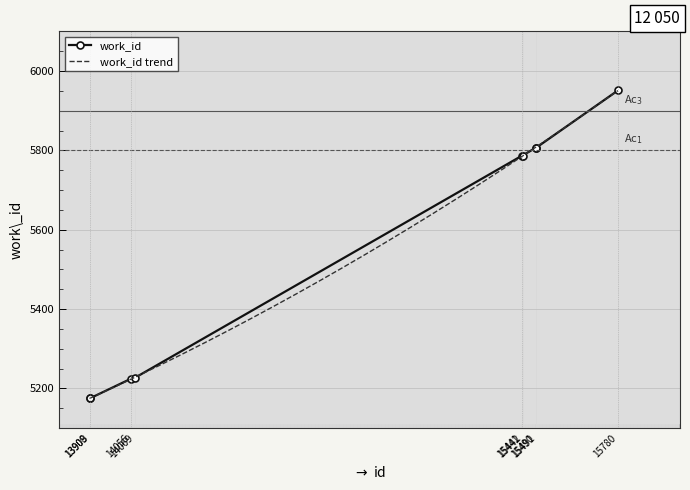

Between 15442 and 15780, which is larger?

15780